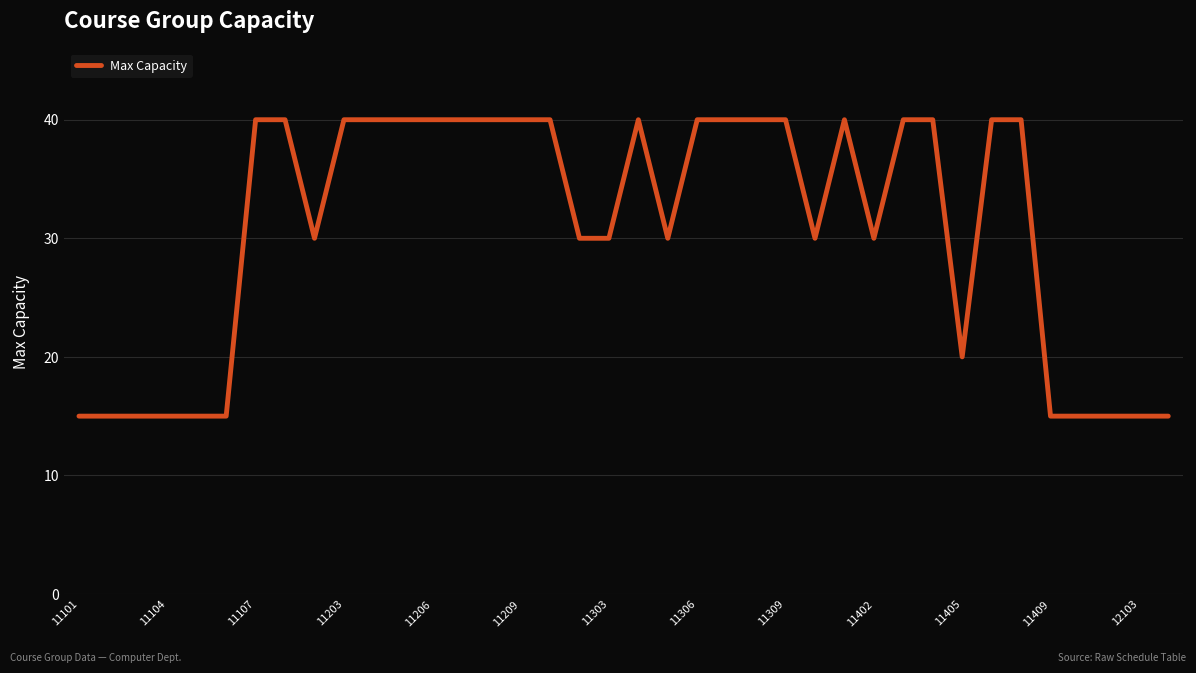

What is the minimum value shown in the chart?

15